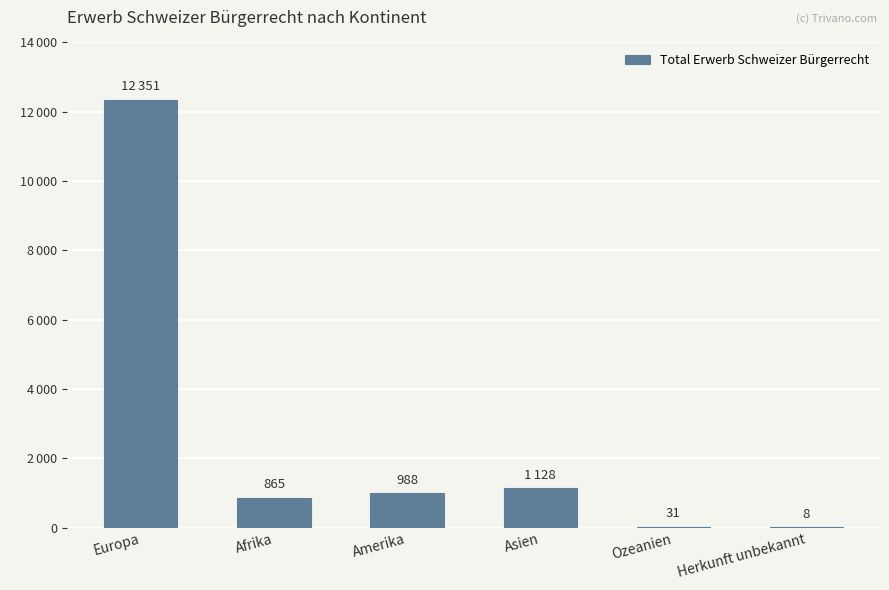

What is the sum of all values?

15371